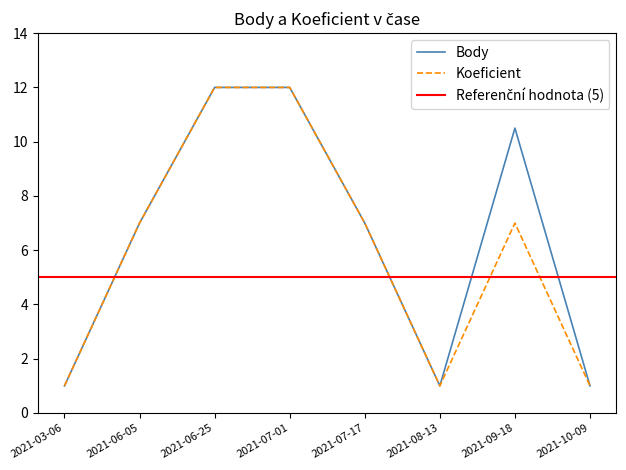

How many values in the Koeficient series are below 7?

3